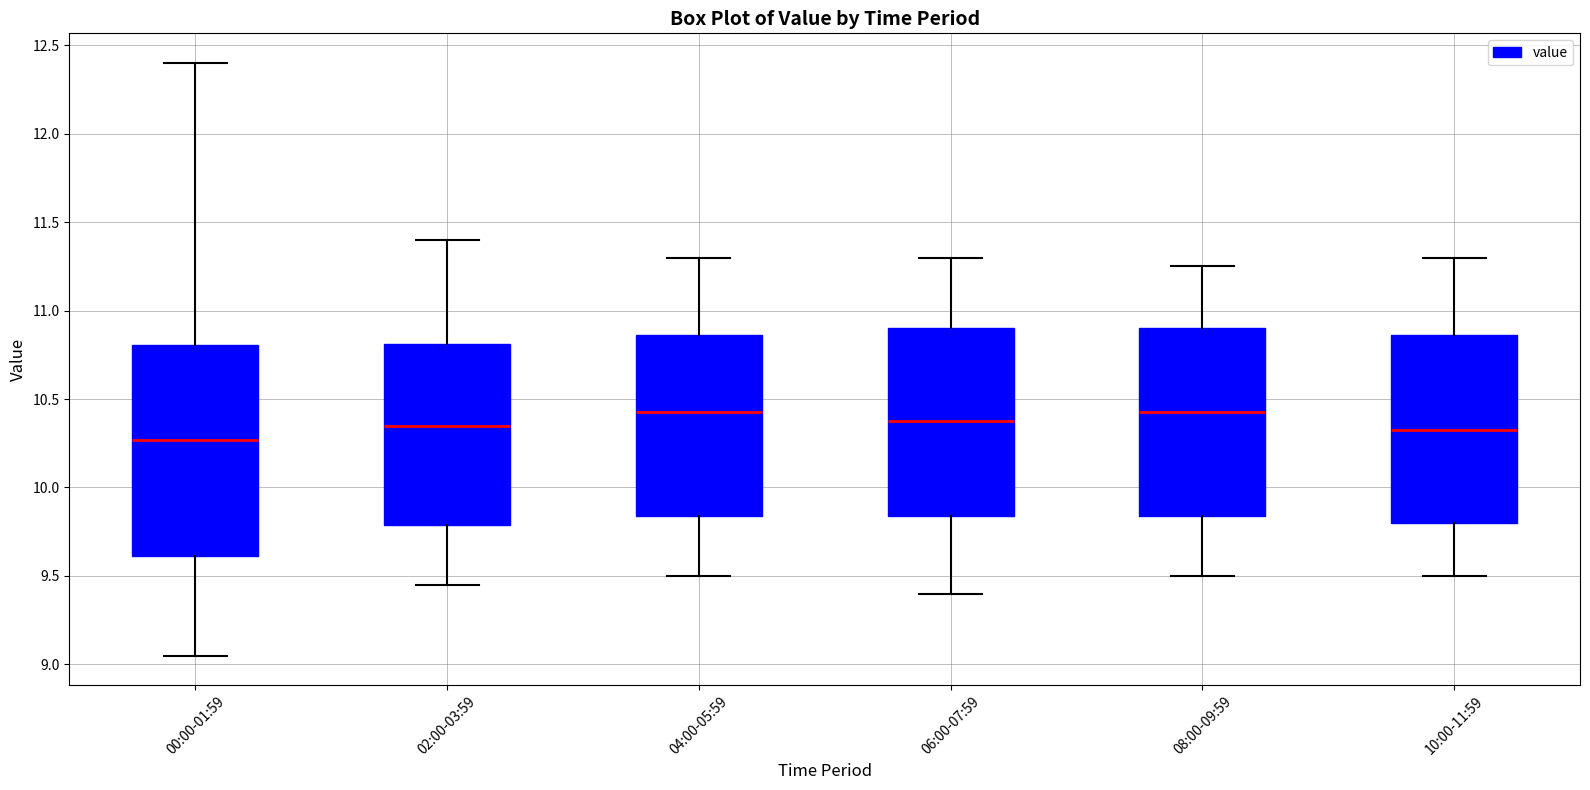

Where does the median line of the box for 00:00-01:59 sit on the y-axis? The values are not printed on the chart, so give them approximately, as read against the axis.

10.25